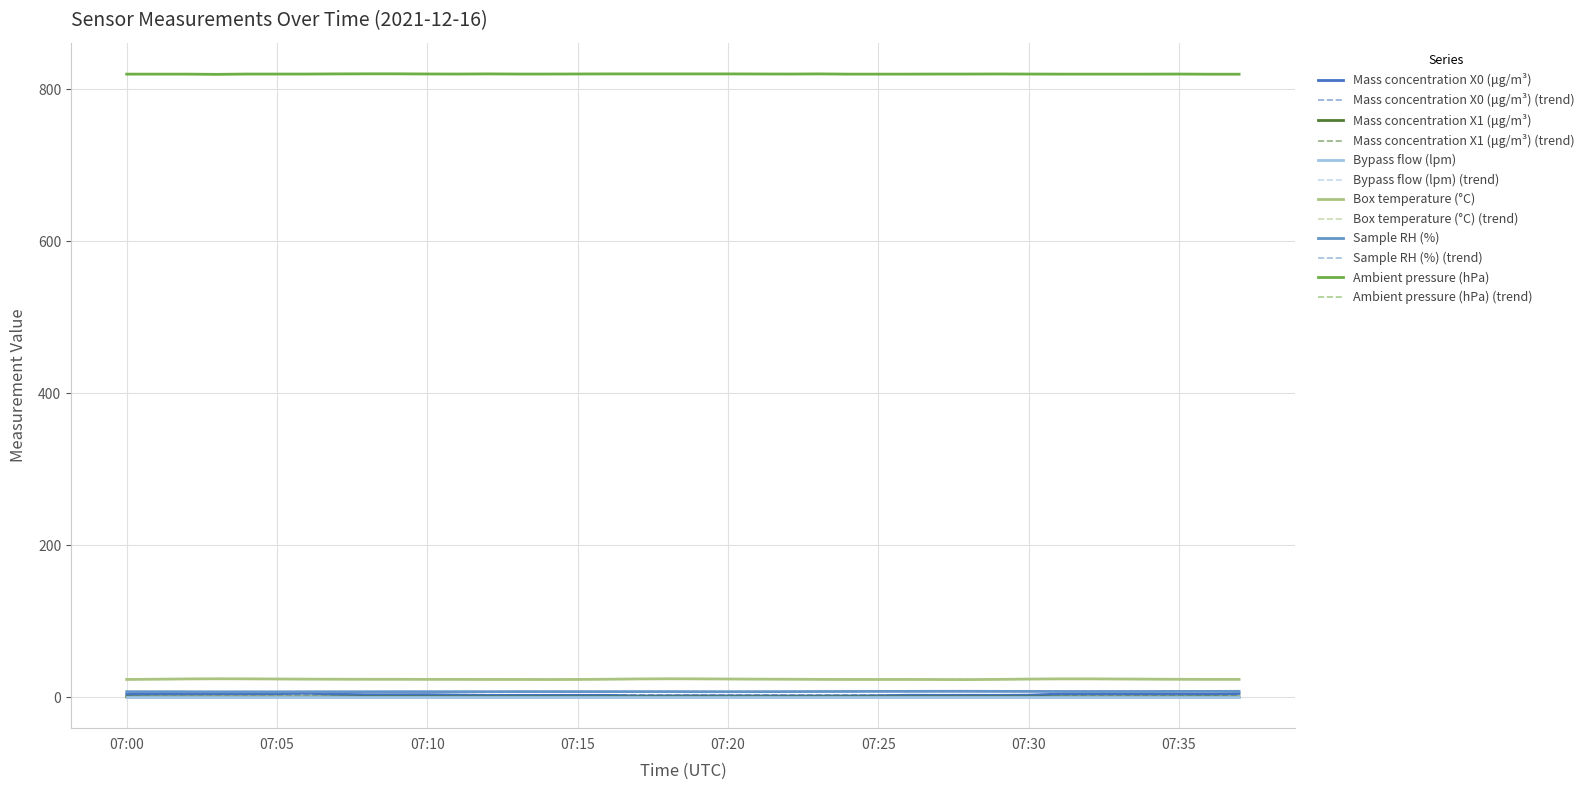

How many Sample RH (%) values are between 7 and 8?

31